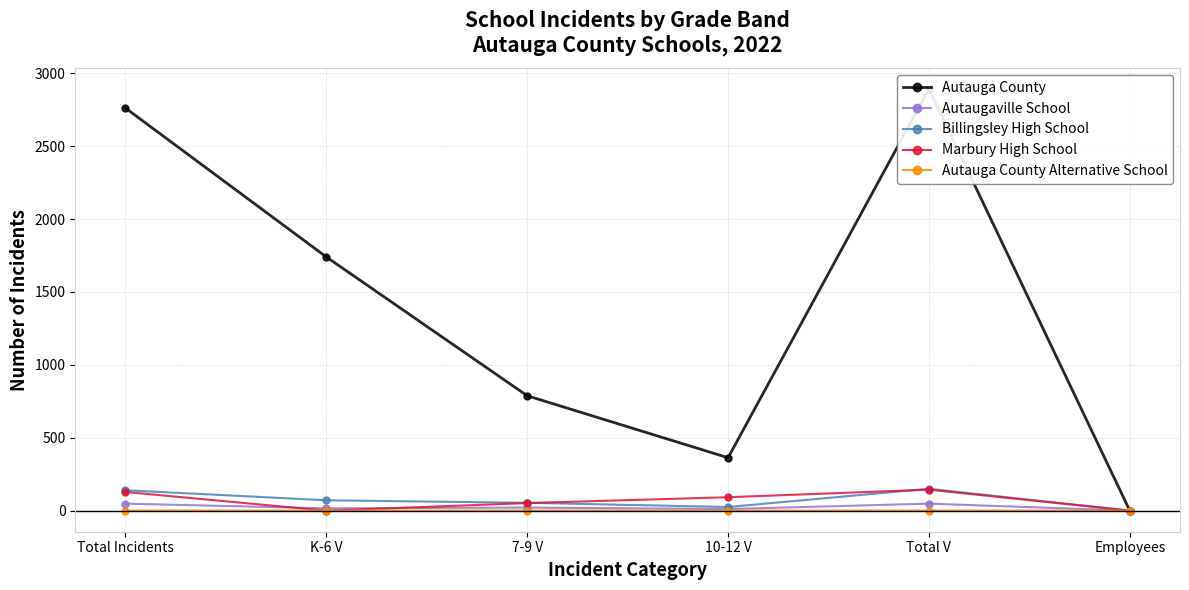

What is the label of the 3rd point from the left?

7-9 V